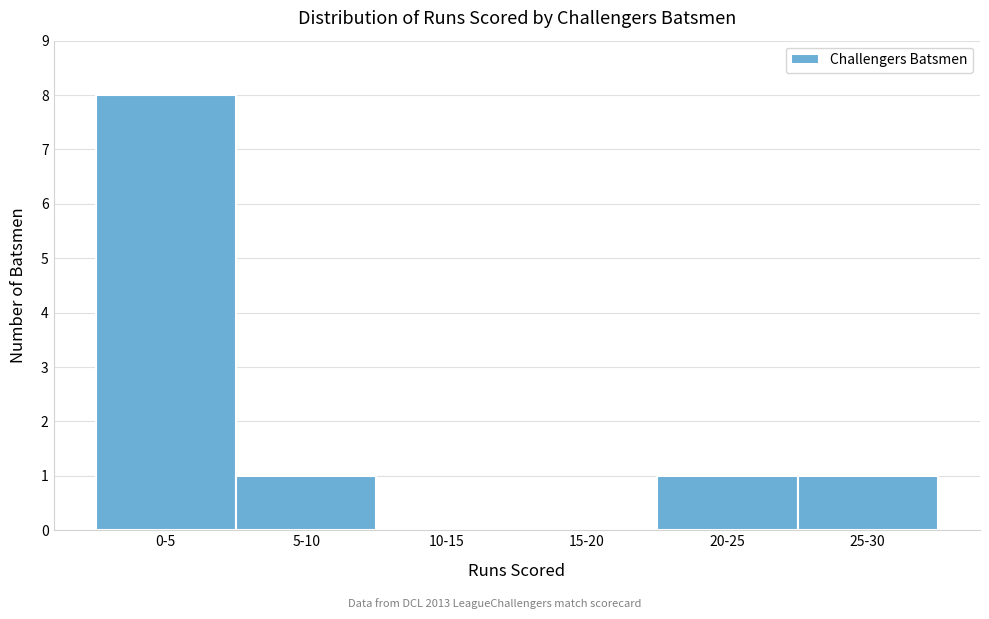

Reading left to right, list all the values displayed in this chart.

0-5=8	5-10=1	10-15=0	15-20=0	20-25=1	25-30=1